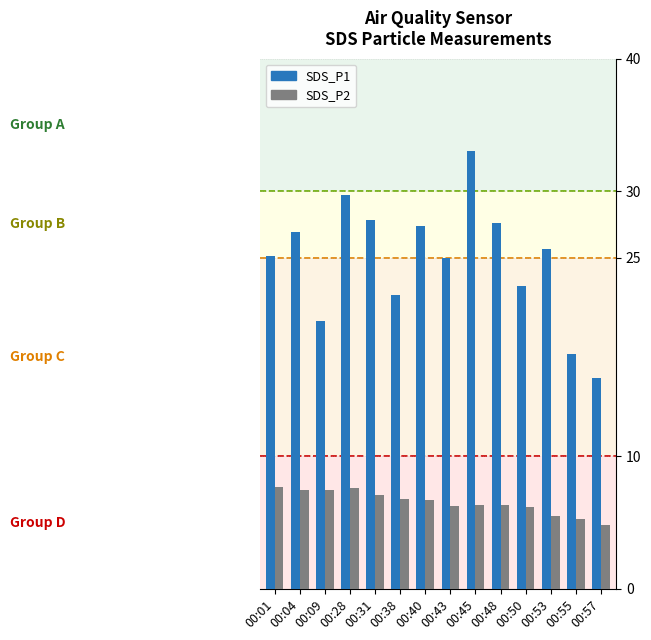

What is the approximate value of SDS_P2 at 00:45?

6.3